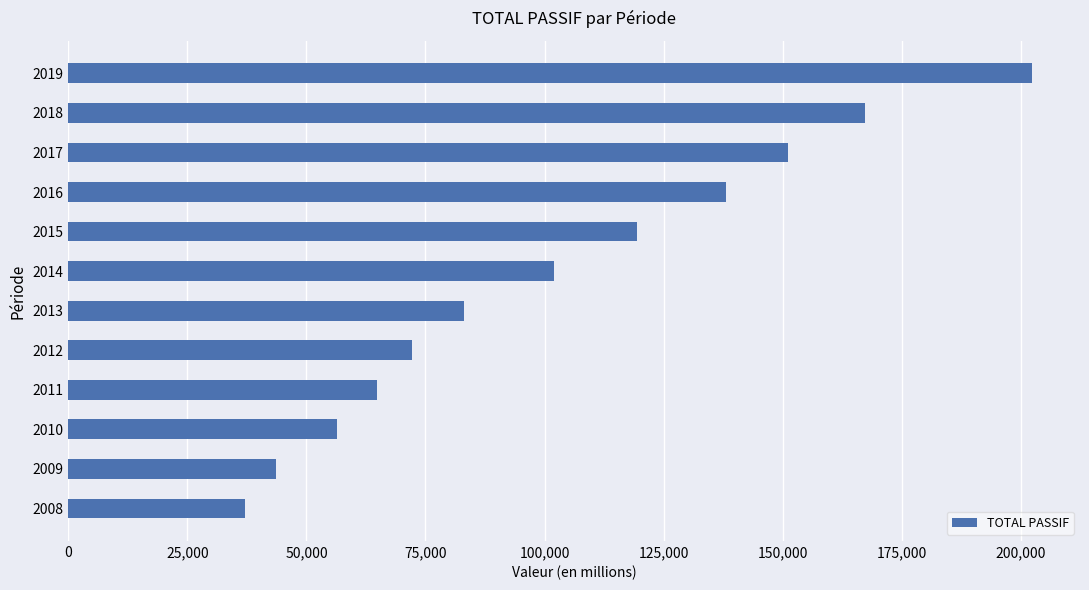

What is the difference between the second highest and second lowest values?

123885.1